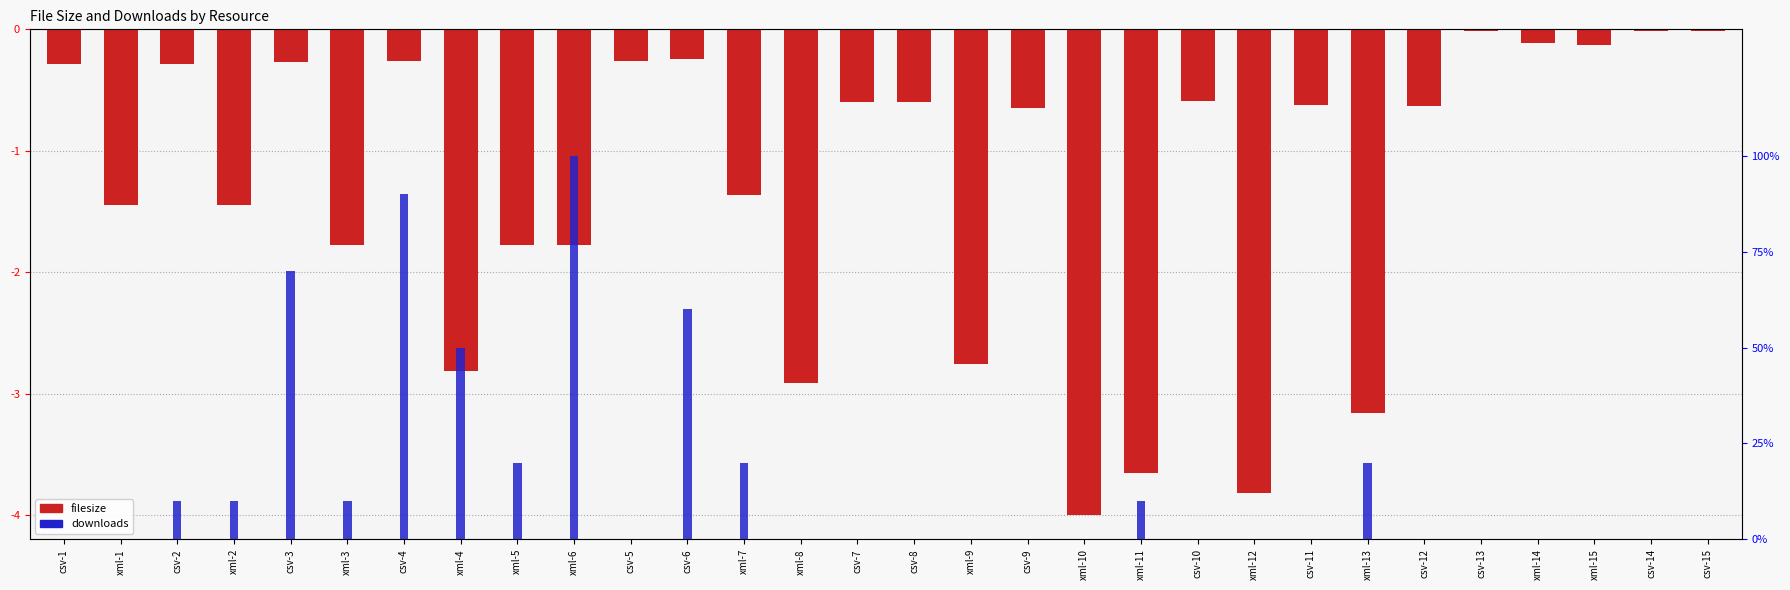

How many groups of bars are there?

30